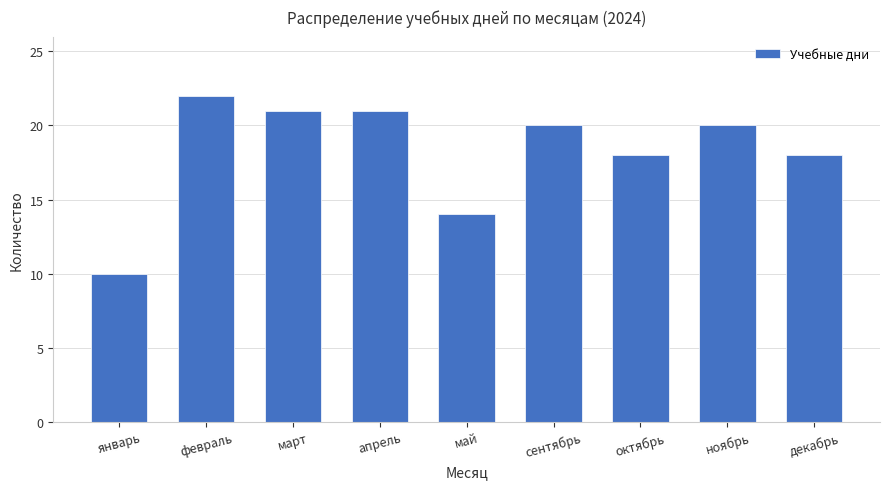

What is the ratio of the value at апрель to the value at февраль?

1.0